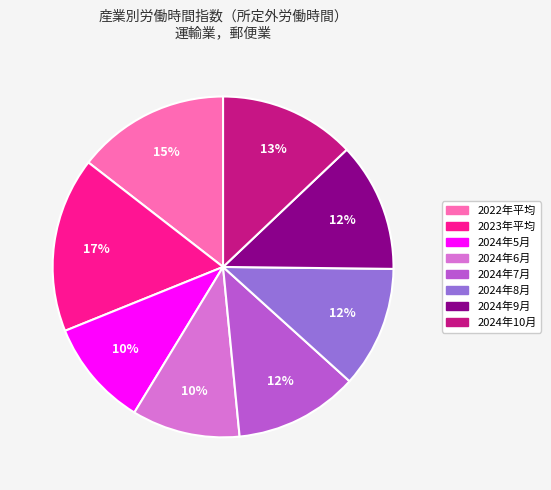

To the nearest percent, what is the average slice percentage?

12%